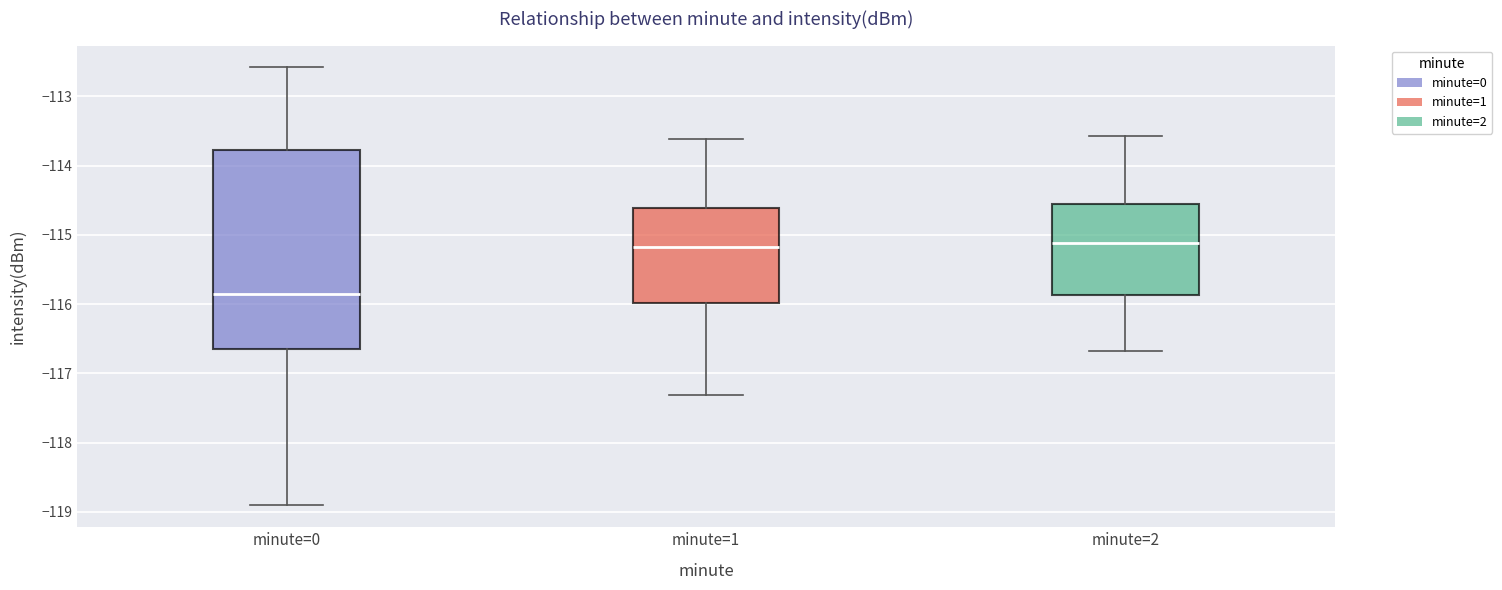

Reading left to right, read every box against the y-axis: the position of its median line, the range the box covers, and the ends of its whiskers. The values are not printed on the chart, so give them approximately, as read against the axis.

minute=0: median -115.9, box -116.7 to -113.8, whiskers -118.9 to -112.6
minute=1: median -115.2, box -116.0 to -114.6, whiskers -117.3 to -113.6
minute=2: median -115.1, box -115.9 to -114.6, whiskers -116.7 to -113.6